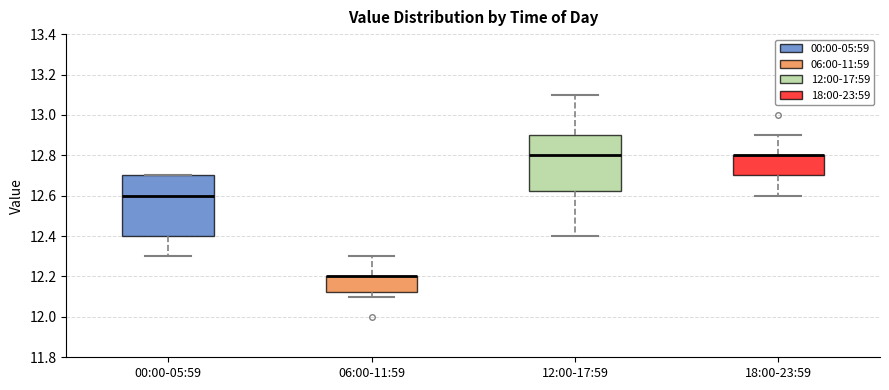

Where is the lower edge of the box for 18:00-23:59 on the y-axis? The values are not printed on the chart, so give them approximately, as read against the axis.

12.70